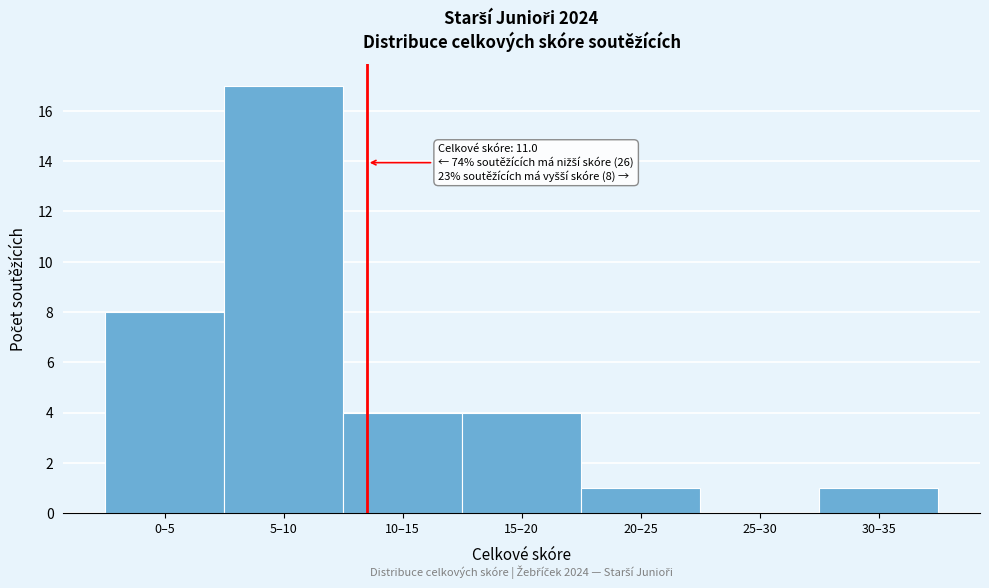

Reading left to right, transcribe all the data shown in this chart.

0–5=8	5–10=17	10–15=4	15–20=4	20–25=1	25–30=0	30–35=1